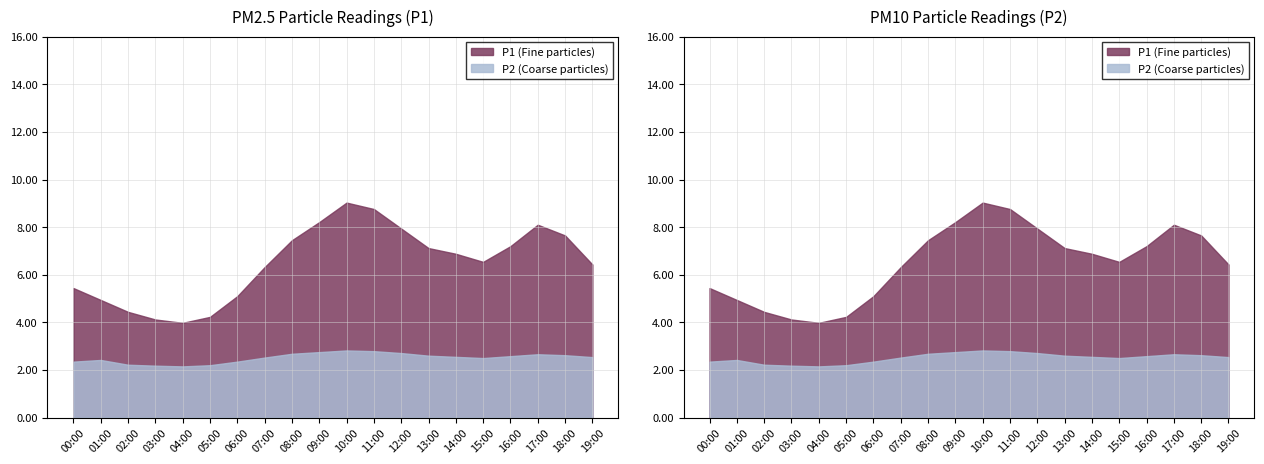

True or false: P2 and P1 intersect in this chart.

False